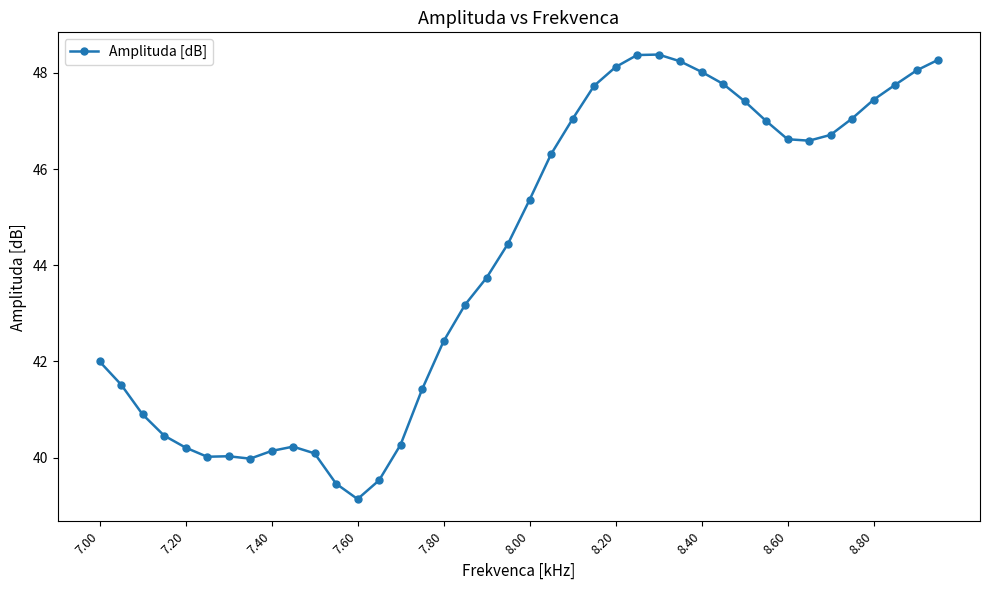

What is the difference between the maximum and second lowest values?

8.9